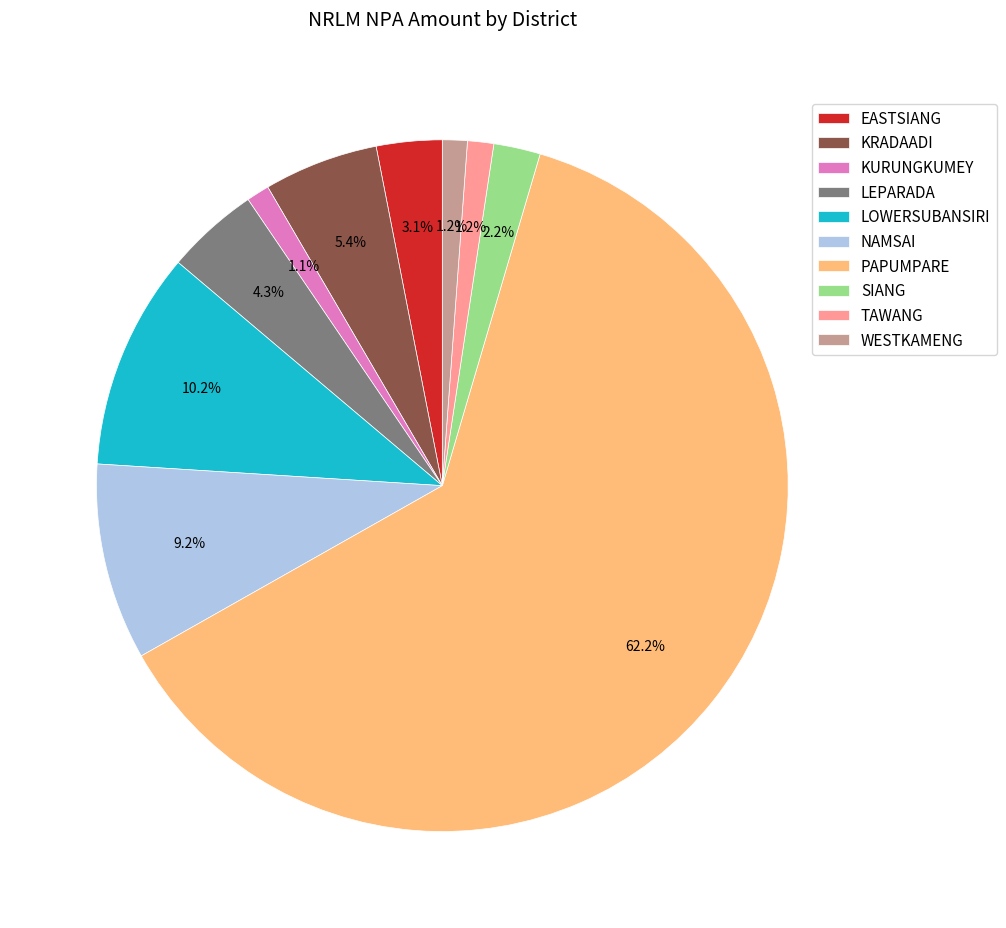

To the nearest percent, what is the average slice percentage?

10%